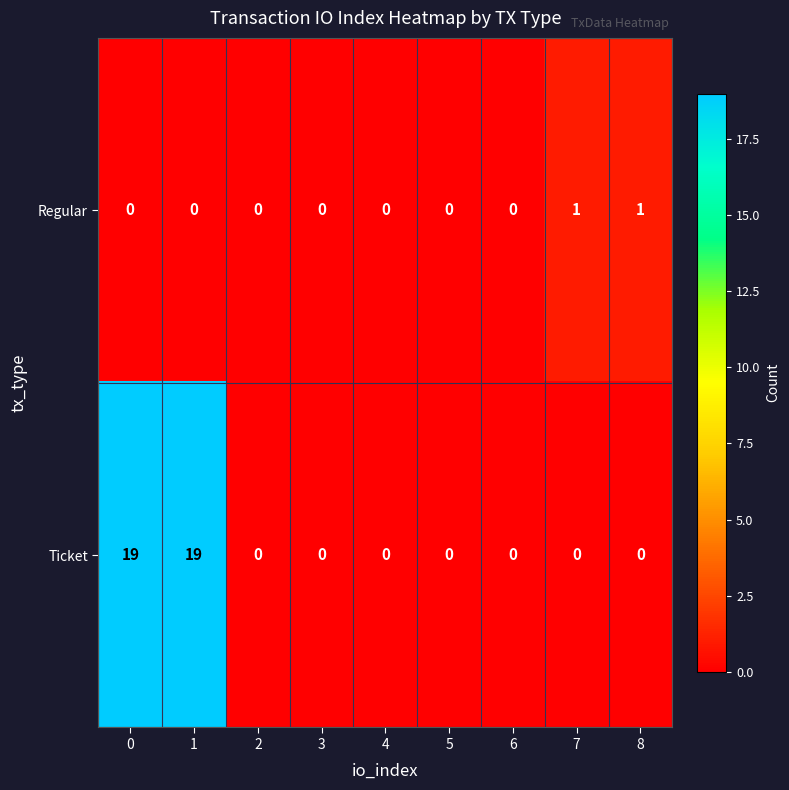

Reading left to right, extract all data points from this chart.

Regular: 0	0	0	0	0	0	0	1	1
Ticket: 19	19	0	0	0	0	0	0	0